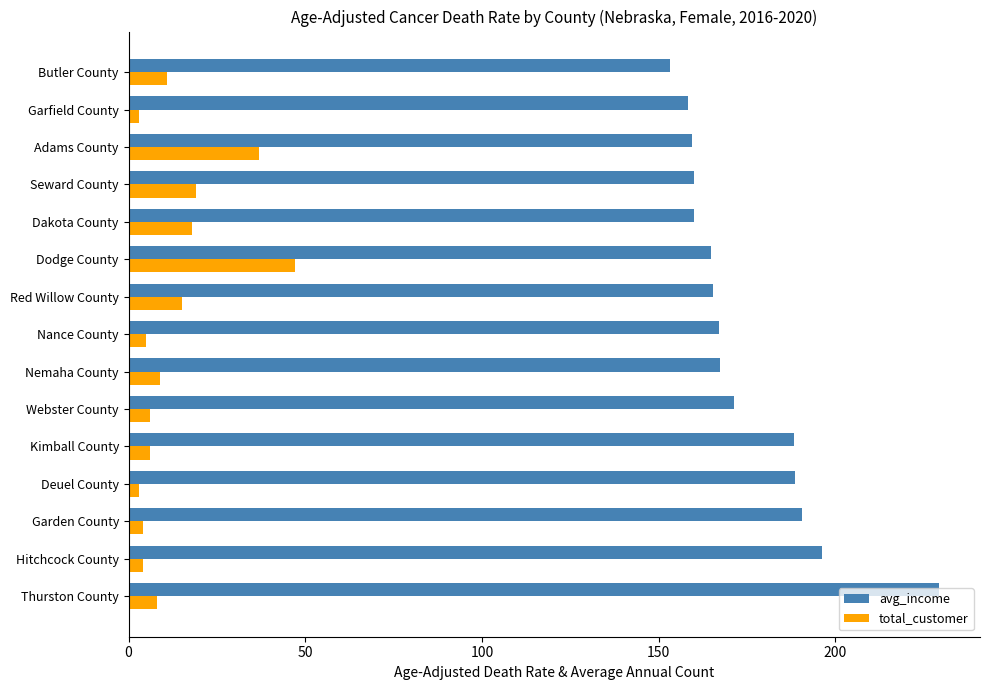

Is it true that total_customer equals 5.0 at Nance County?

True